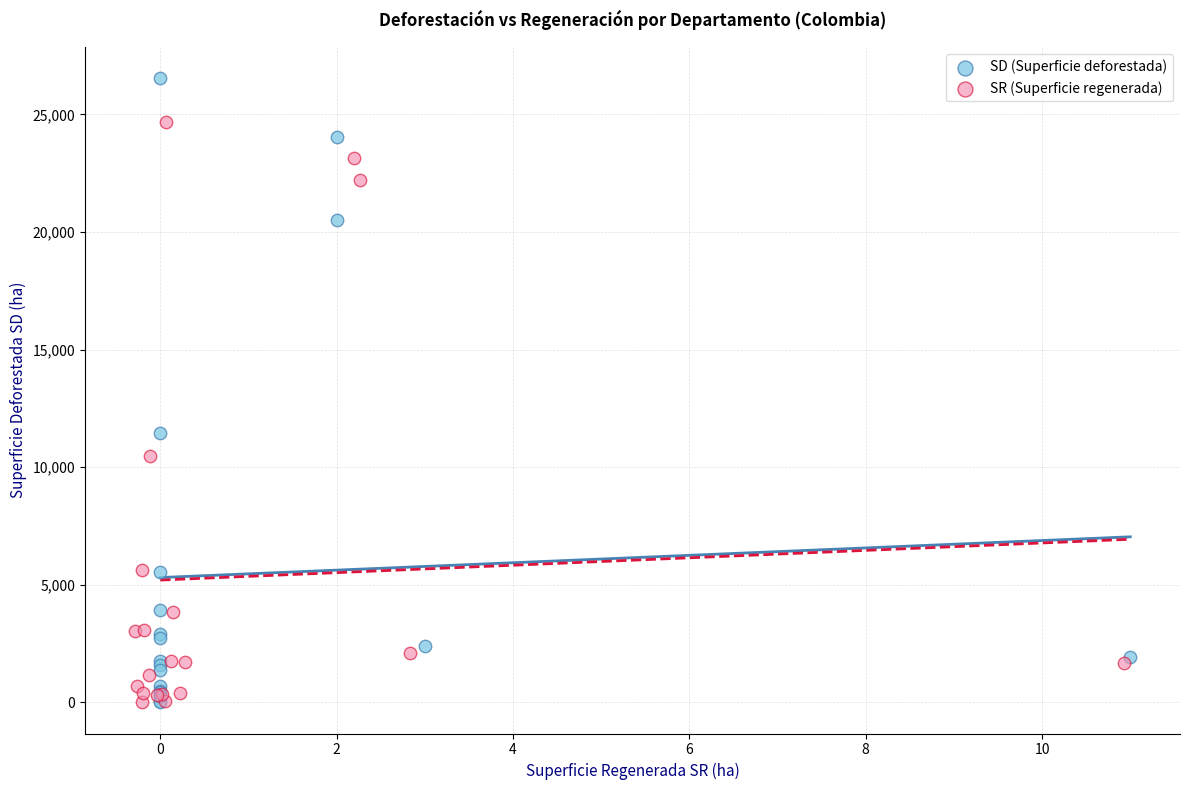

Which series has the widest spread of Y values?

SD (Superficie deforestada)